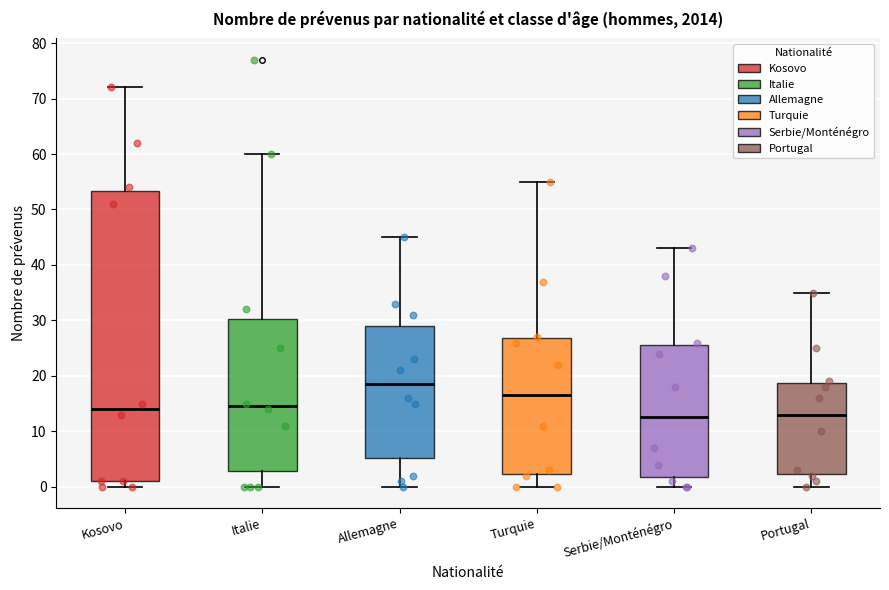

Reading left to right, read every box against the y-axis: the position of its median line, the range the box covers, and the ends of its whiskers. The values are not printed on the chart, so give them approximately, as read against the axis.

Kosovo: median 14, box 1 to 53, whiskers 0 to 72
Italie: median 15, box 3 to 30, whiskers 0 to 60
Allemagne: median 19, box 5 to 29, whiskers 0 to 45
Turquie: median 17, box 2 to 27, whiskers 0 to 55
Serbie/Monténégro: median 13, box 2 to 26, whiskers 0 to 43
Portugal: median 13, box 2 to 19, whiskers 0 to 35